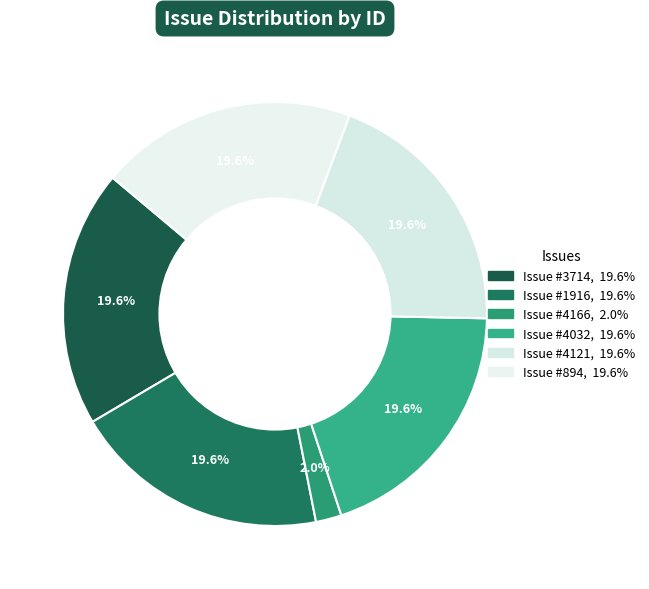

How many slices are in this pie chart?

6